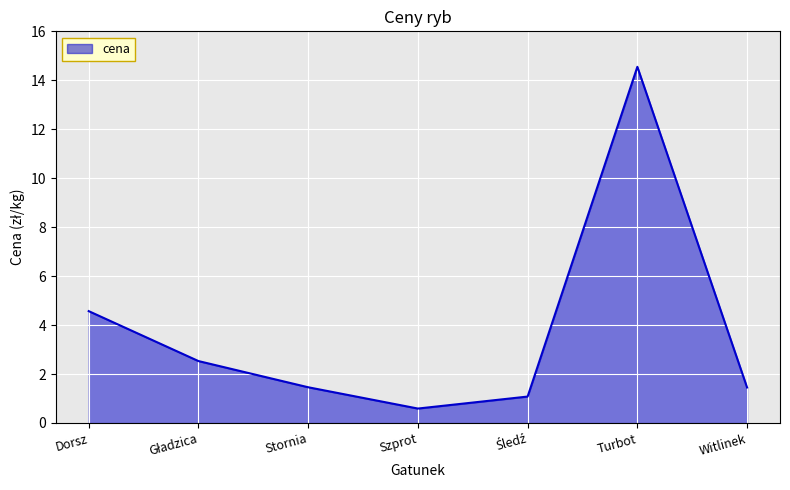

What position from the right is Stornia?

5